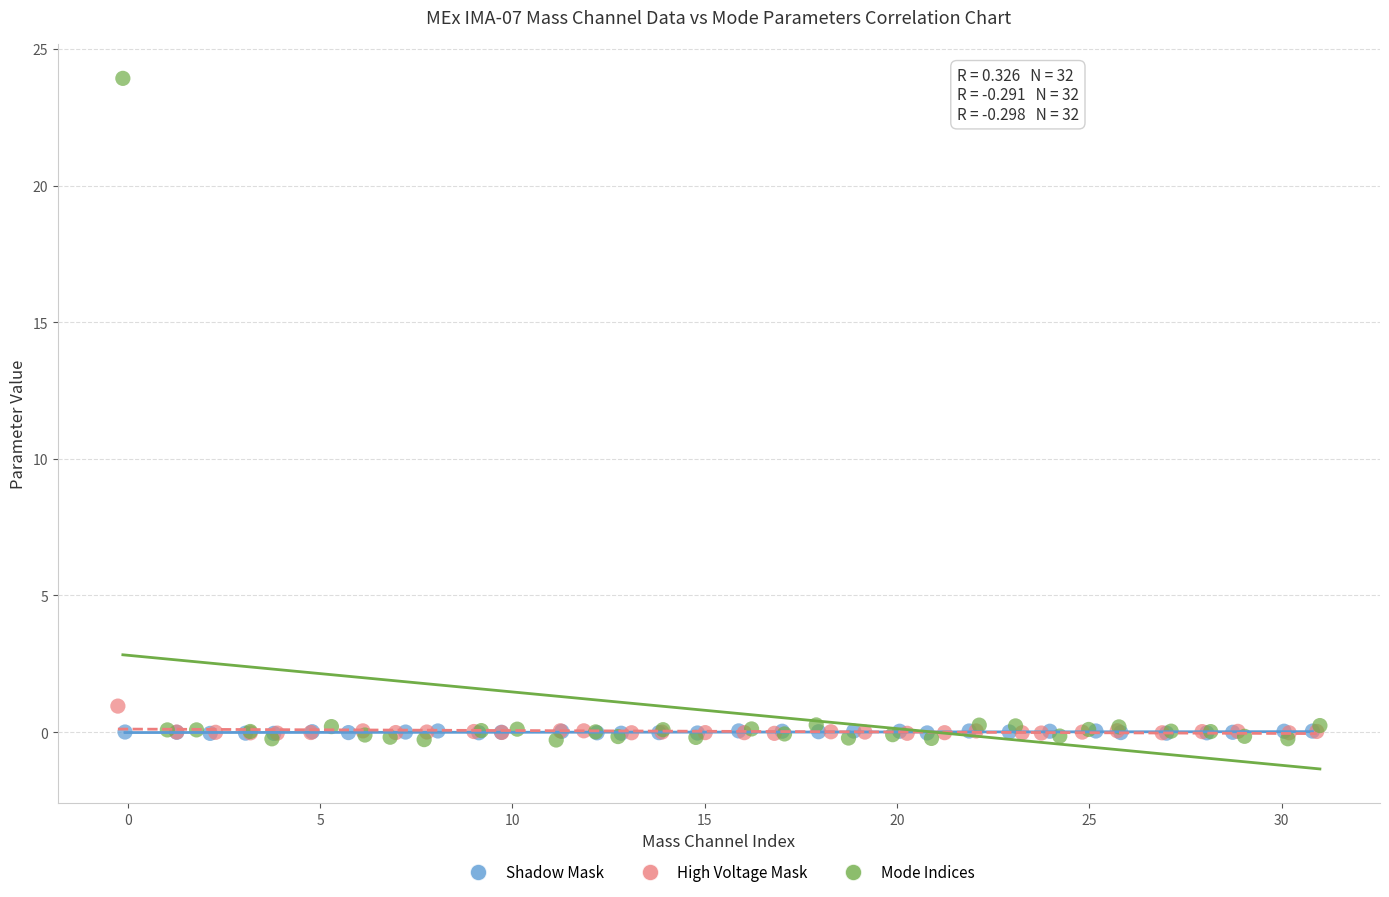

Which series has the widest spread of Y values?

Mode Indices